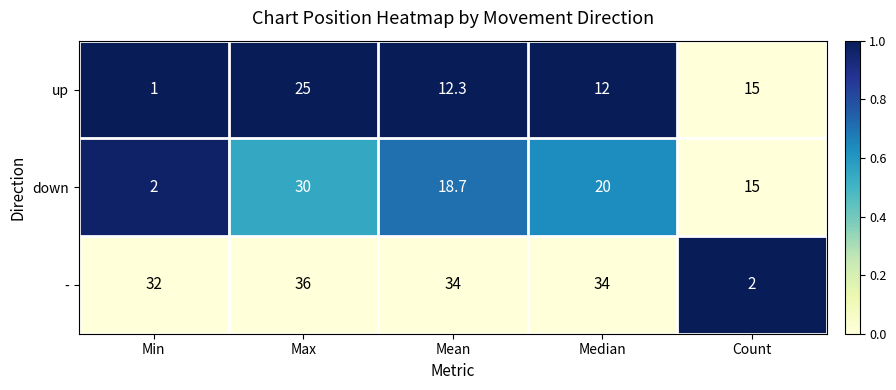

Reading left to right, extract all data points from this chart.

up: 1.0	25.0	12.3	12.0	15.0
down: 2.0	30.0	18.7	20.0	15.0
-: 32.0	36.0	34.0	34.0	2.0